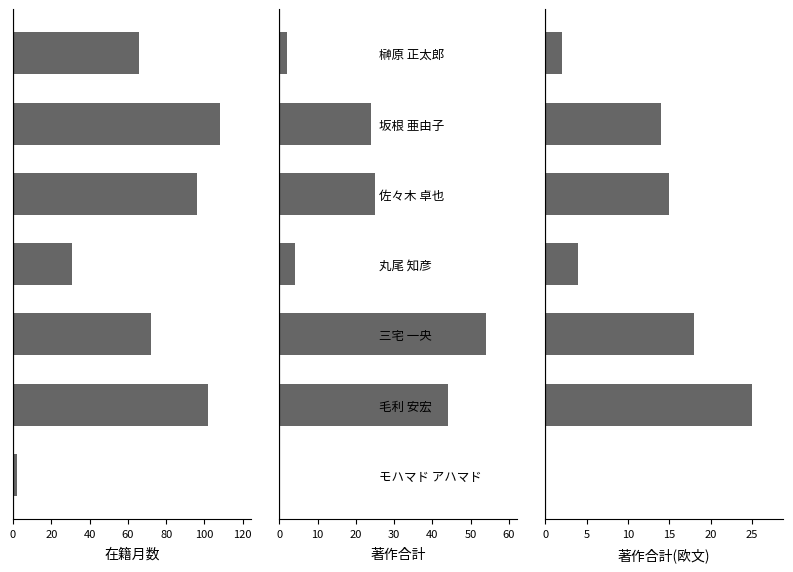

Are the bars grouped side by side (vs. stacked)?

Yes